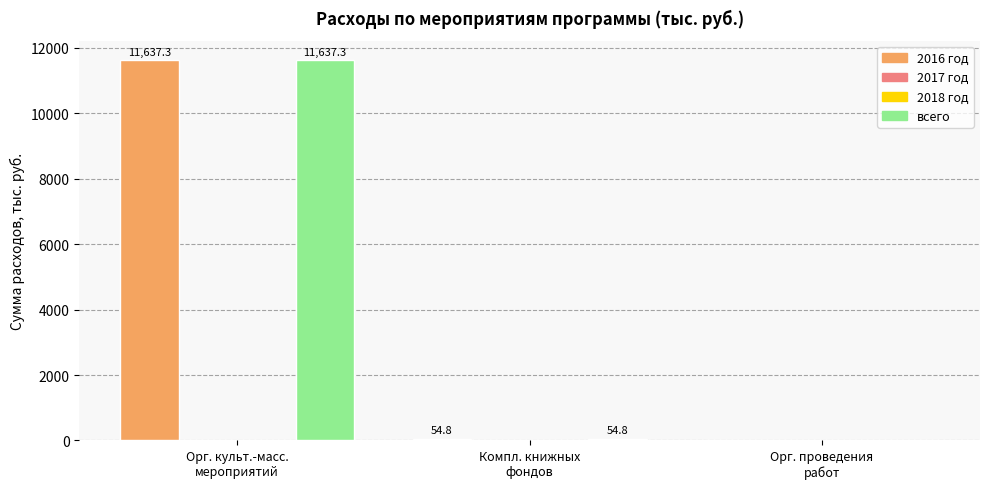

Is it true that всего equals 11637.3 at Орг. культ.-масс.
мероприятий?

True